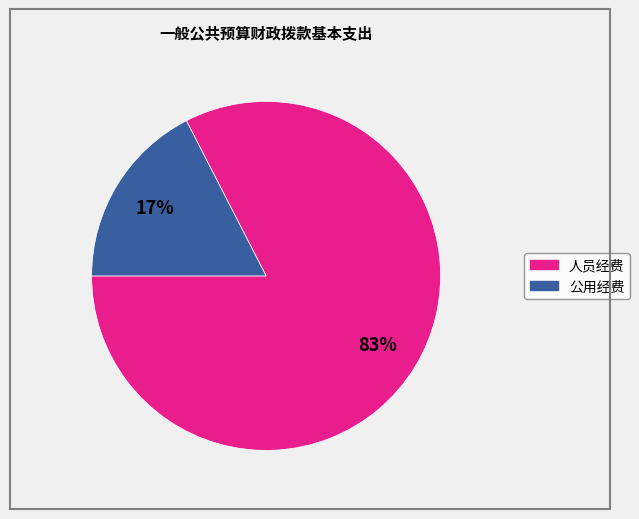

Is it true that 人员经费 is 83% of the pie?

True